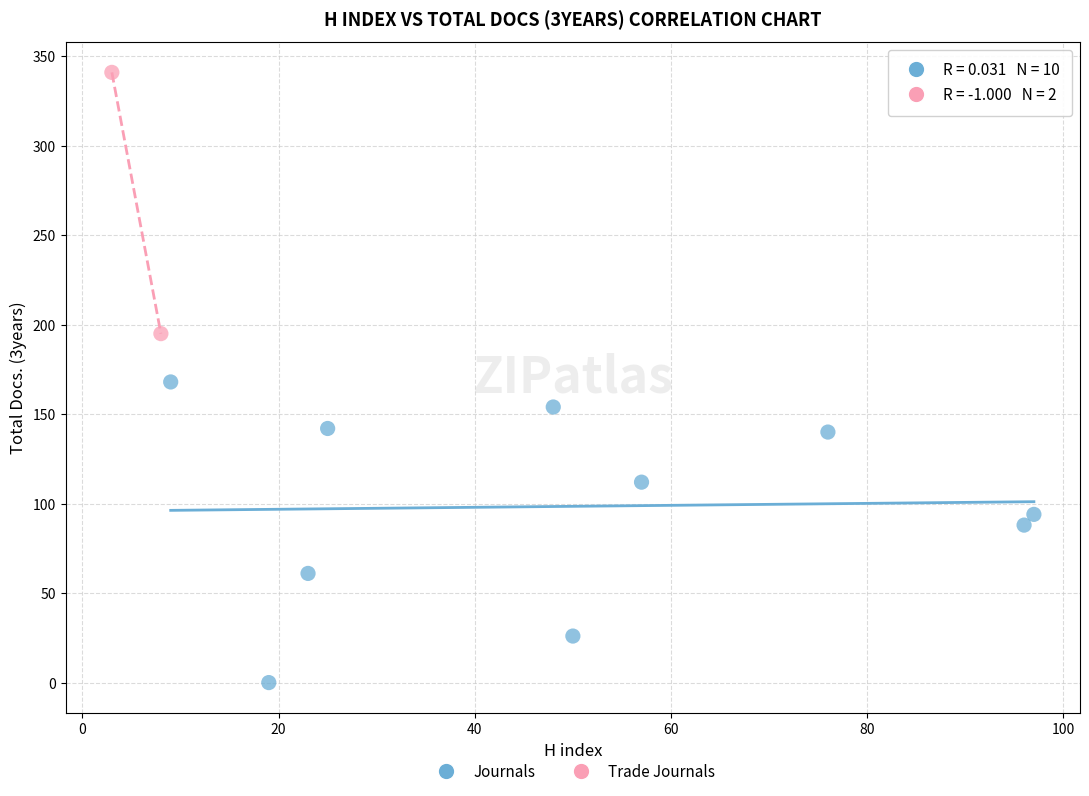

What are all the series names shown in the legend?

Journals, Trade Journals